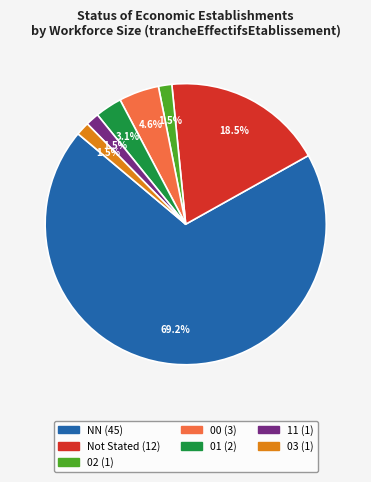

Does any single category account for the majority?

Yes